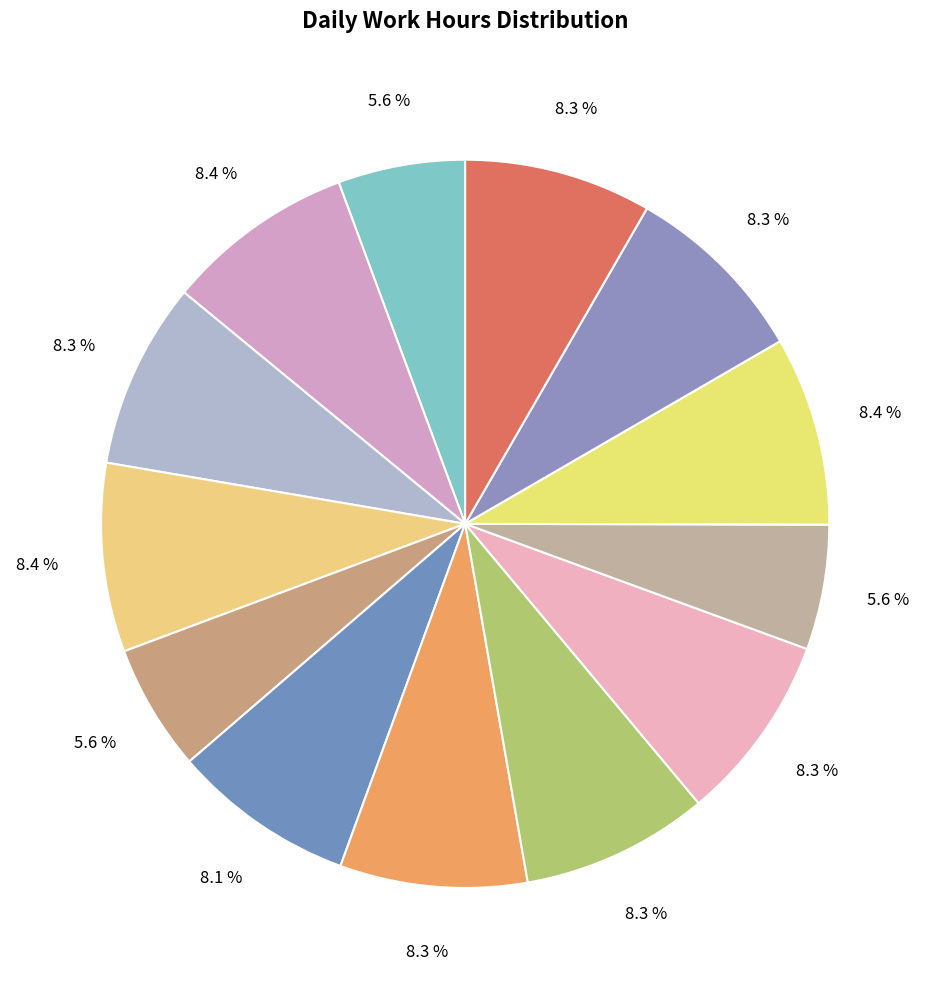

Does any single category account for the majority?

No